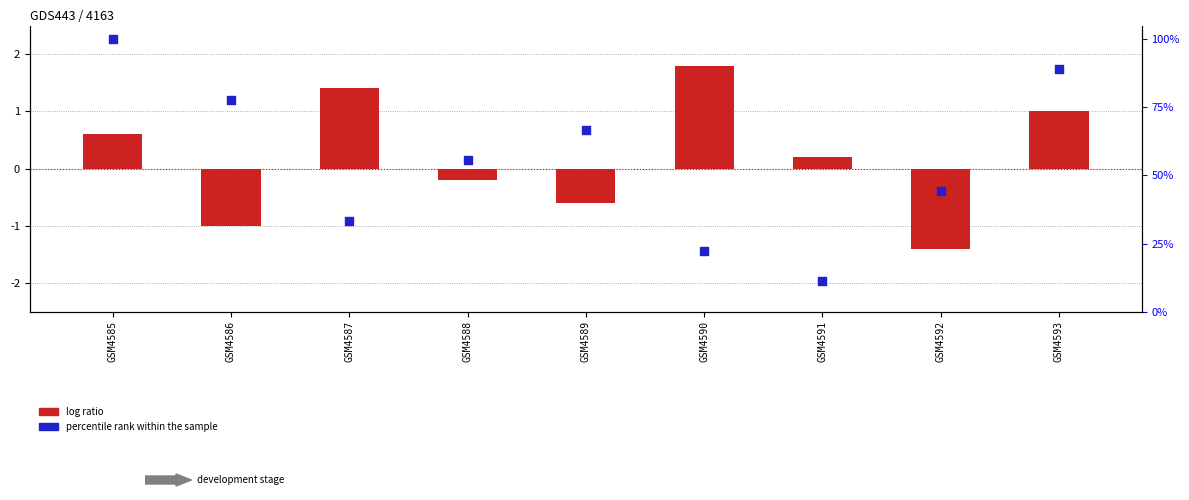

At which category is the sum across all series the highest?

GSM4585